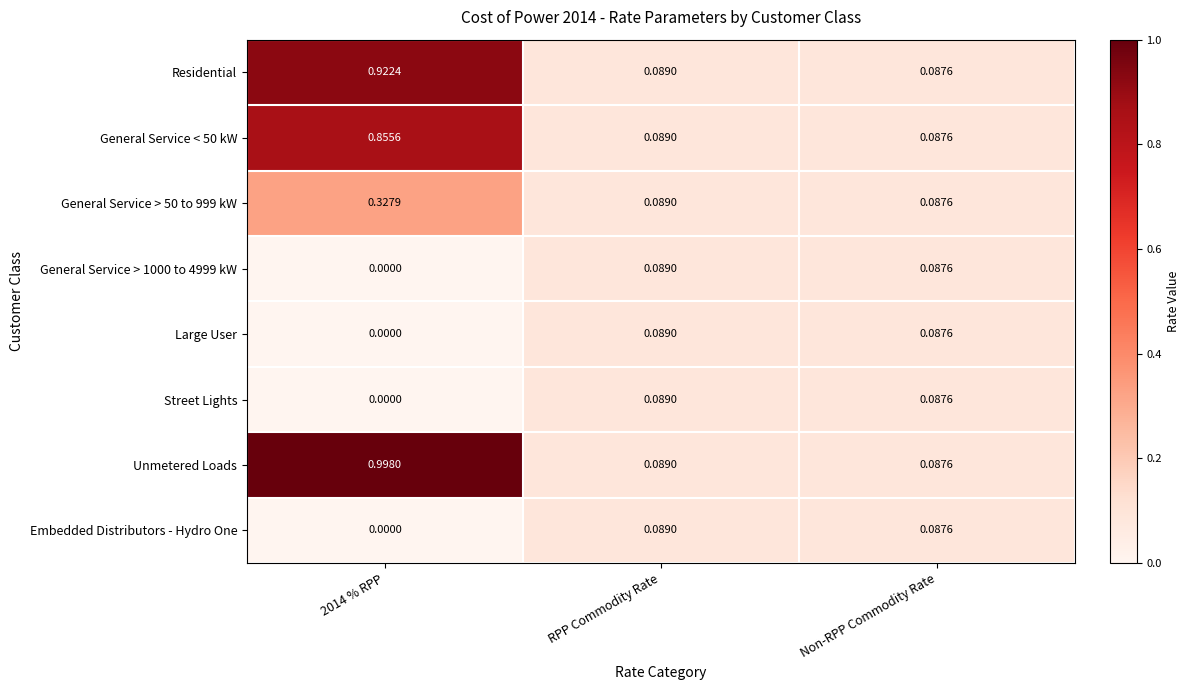

Which series has the largest range (max minus min)?

Unmetered Loads